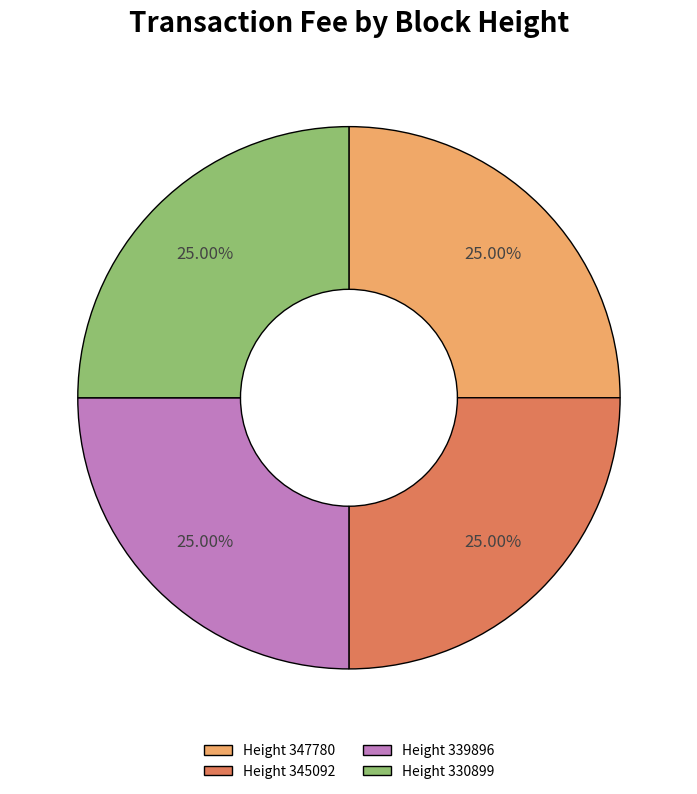

Does Height 345092 account for over 50% of the chart?

No